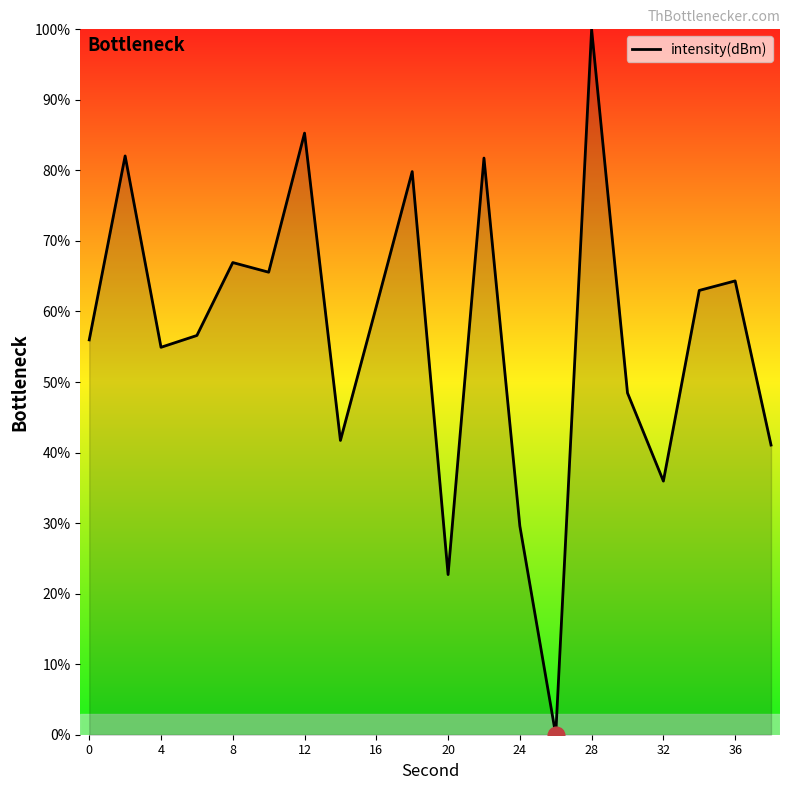

What is the difference between the maximum and minimum values?

100.0